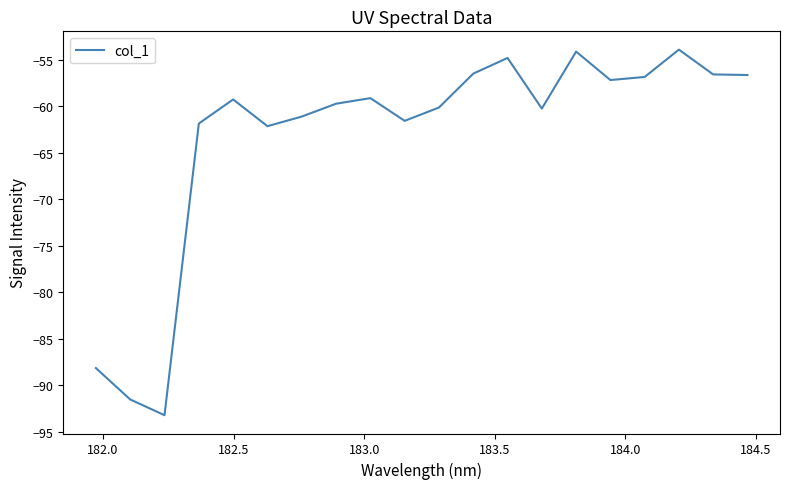

What is the smallest value displayed?

-93.2